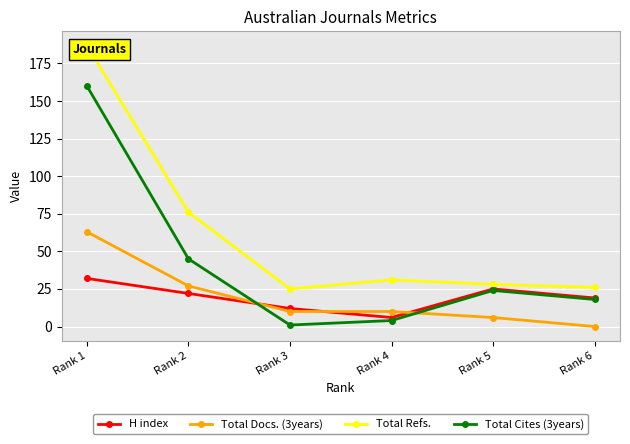

At how many categories does at least one series exceed 129?

1